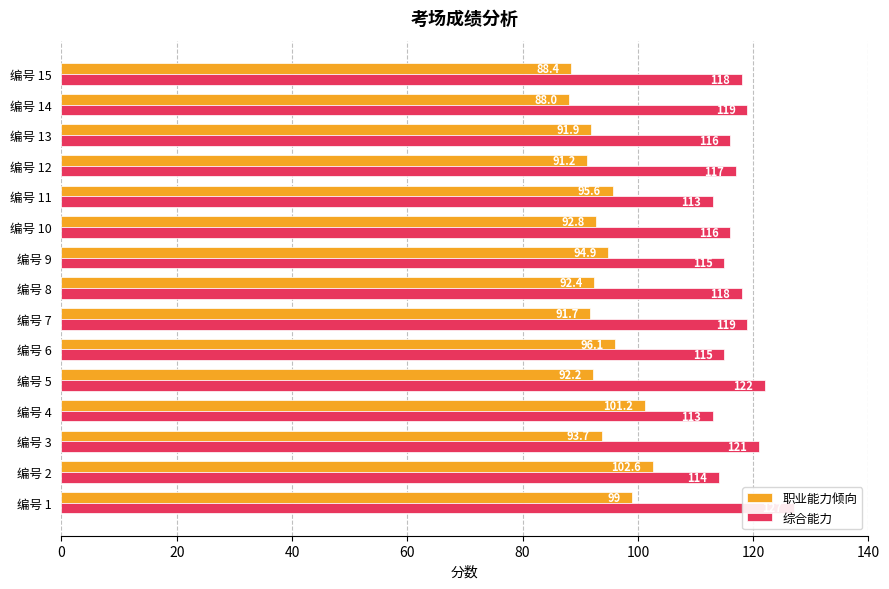

Does the chart contain any negative values?

No